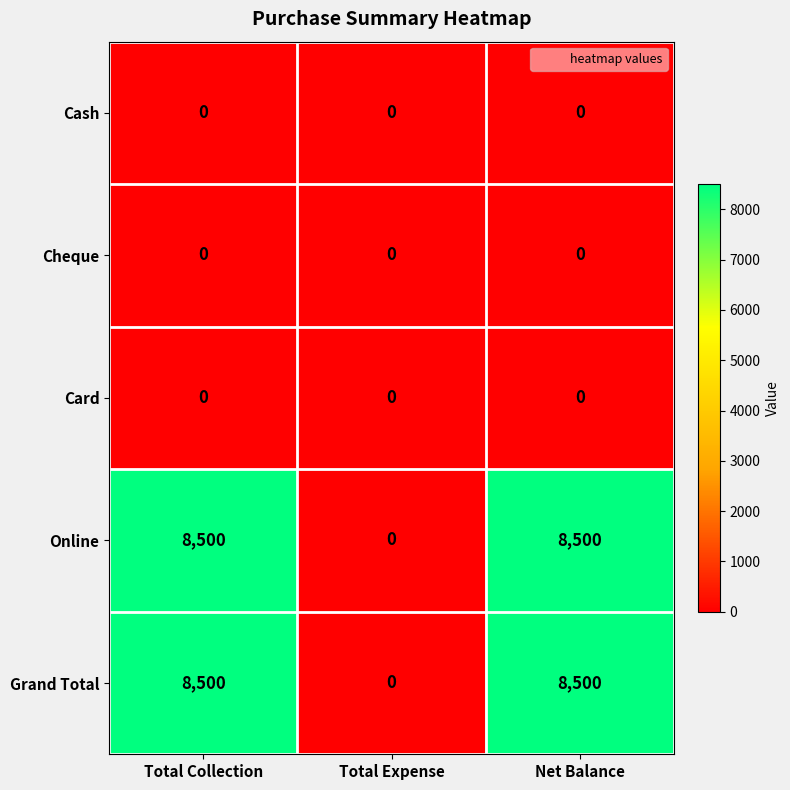

What is the spread (max minus min) of values at Total Collection?

8500